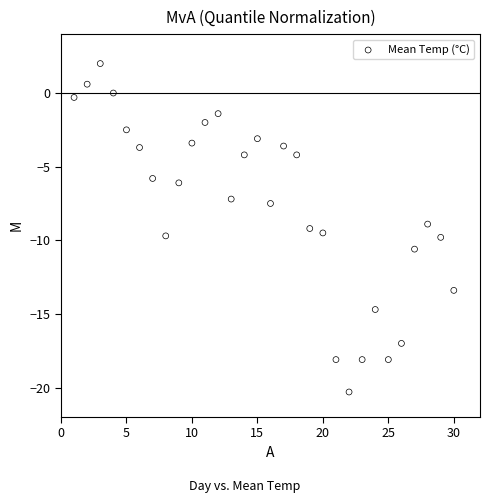

What is the range of Y values (max minus min)?

22.3